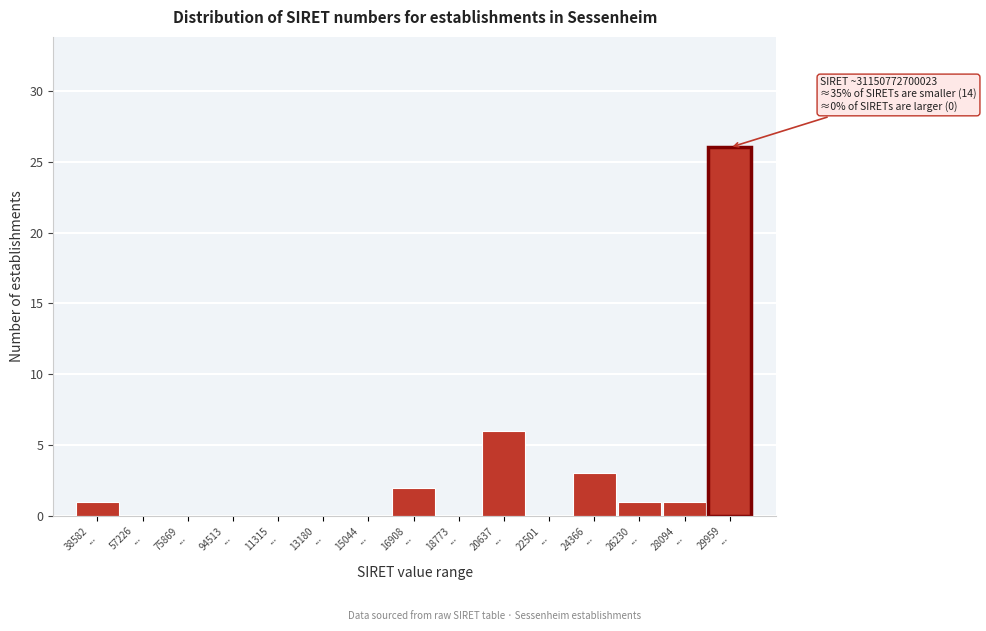

What is the greatest value displayed?

26